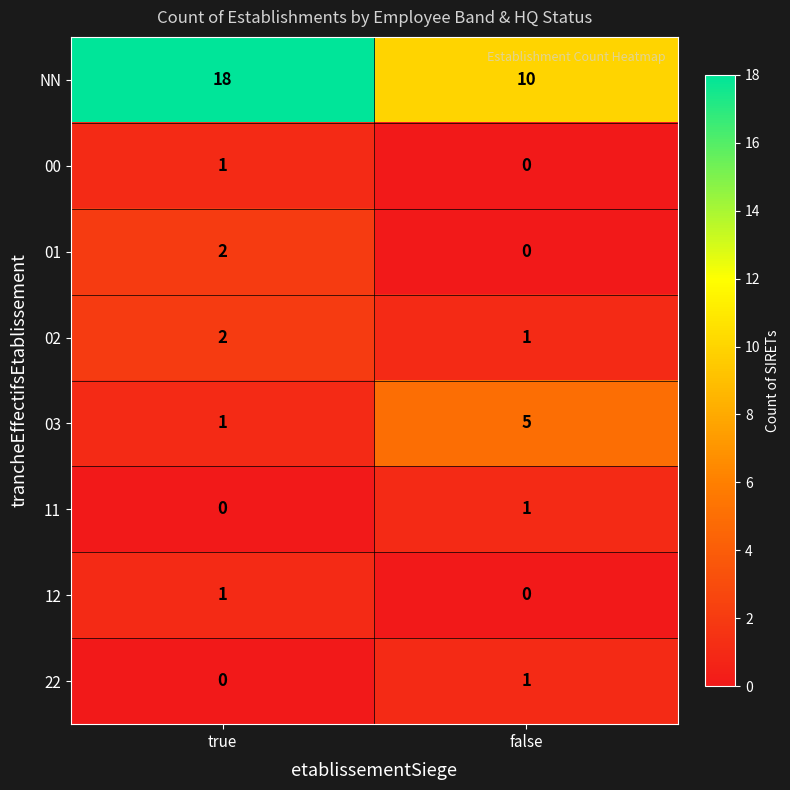

The value of 03 at true is 1. True or false?

True